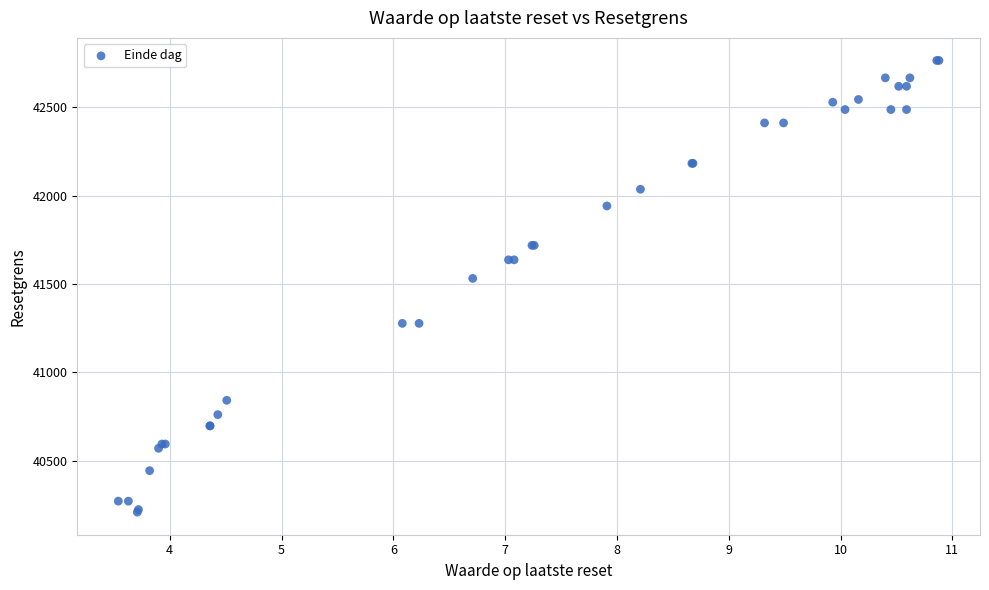

What Y value in the scatter plot is closest to 41486?

41531.6